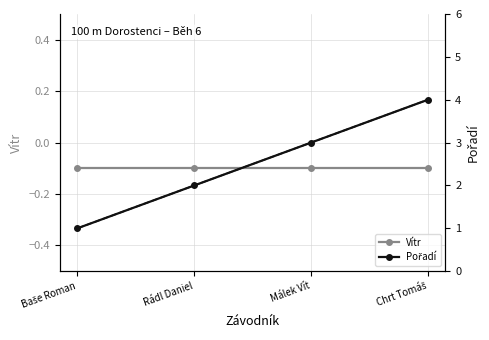

How many lines are shown in the chart?

2